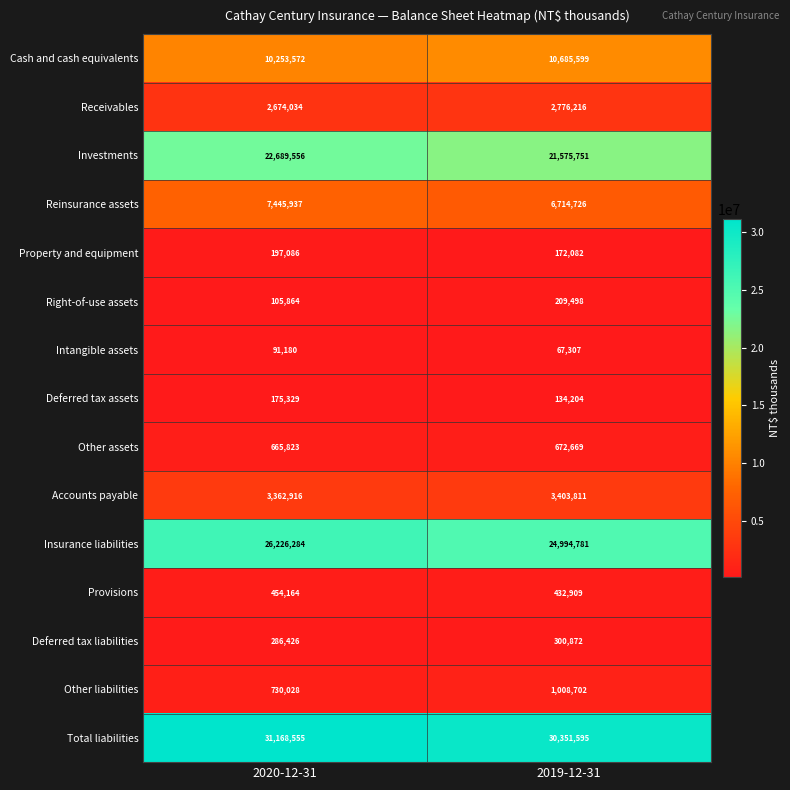

What is the average value of the Receivables series?

2725125